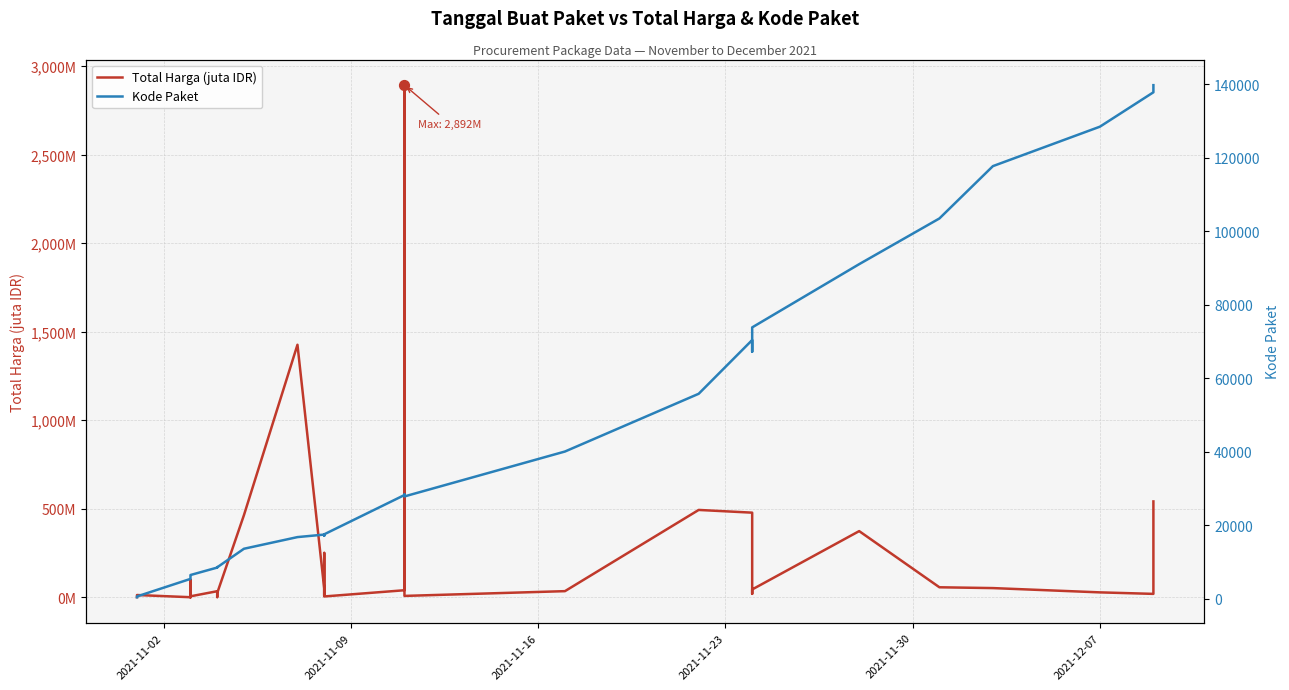

Which series contains the highest Y value?

Kode Paket